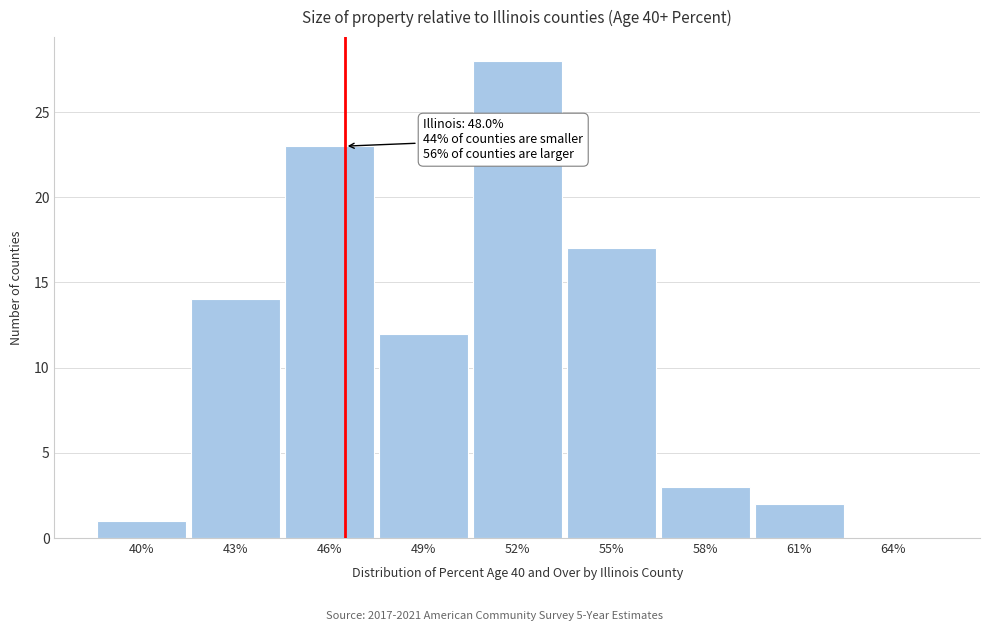

Reading right to left, transcribe all the data shown in this chart.

64%=0	61%=2	58%=3	55%=17	52%=28	49%=12	46%=23	43%=14	40%=1